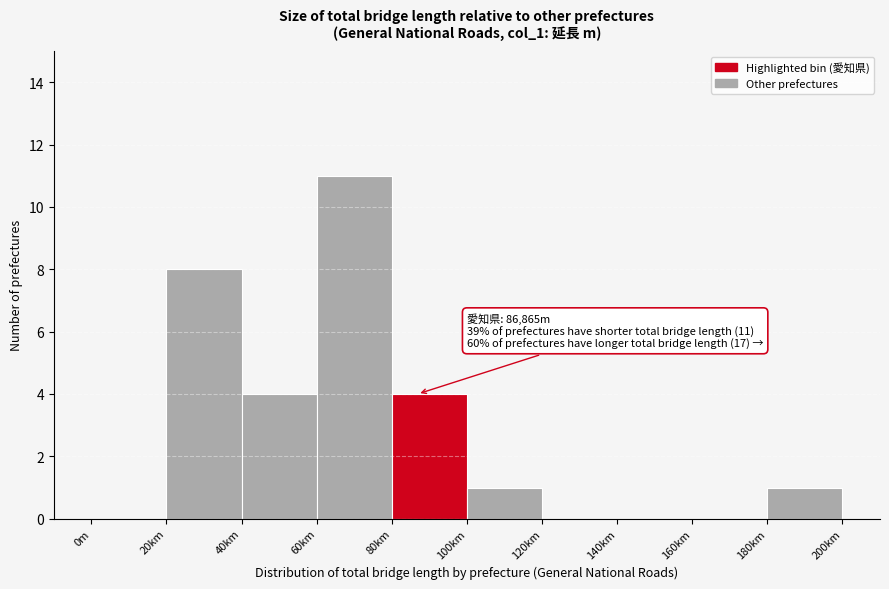

Reading right to left, what are all the values shown in this chart?

180km=1	160km=0	140km=0	120km=0	100km=1	80km=4	60km=11	40km=4	20km=8	0m=0